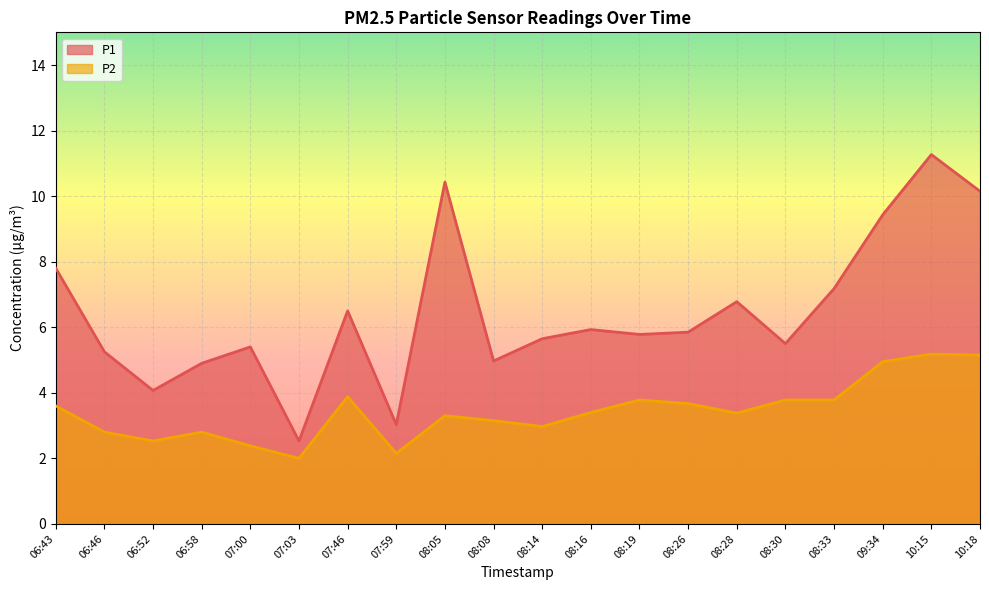

Is it true that P1 equals 10.1 at 07:46?

False